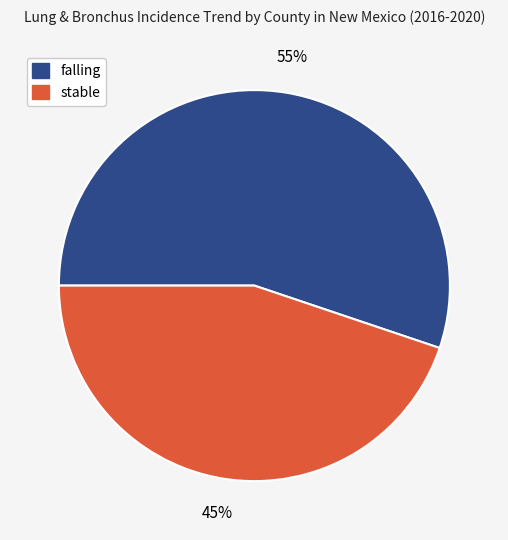

How many slices are in this pie chart?

2